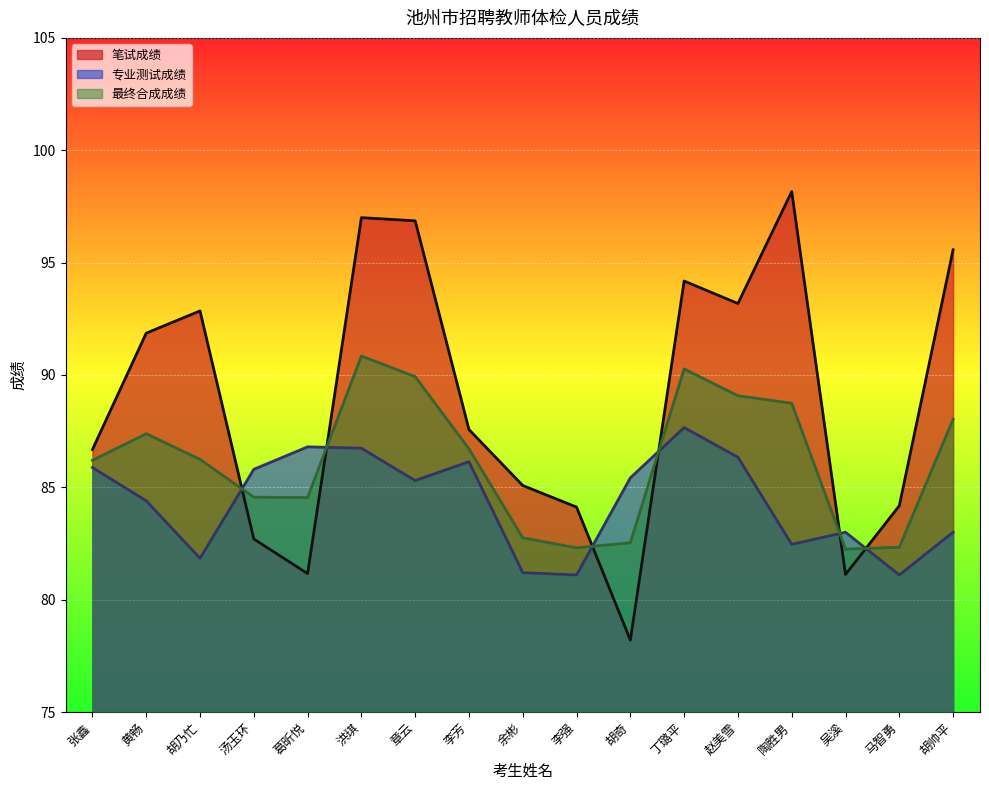

What is the sum of all 最终合成成绩 values?

1464.7